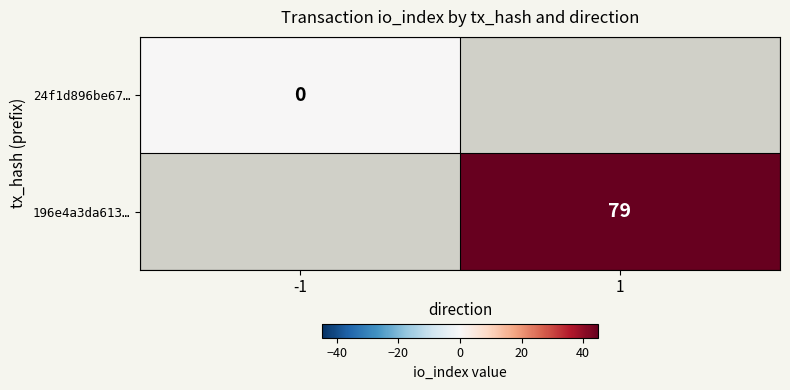

Is it true that 196e4a3da613… equals 79 at 1?

True